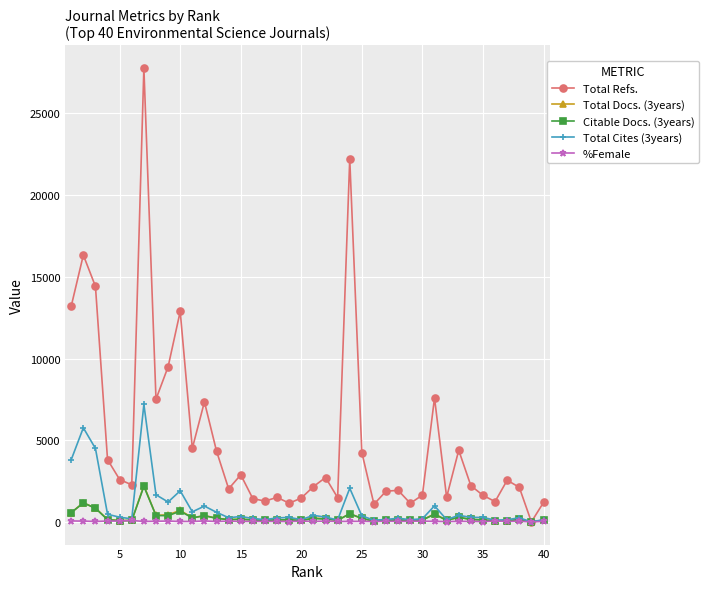

What is the difference between the second highest and second lowest values in the Total Cites (3years) series?

5651